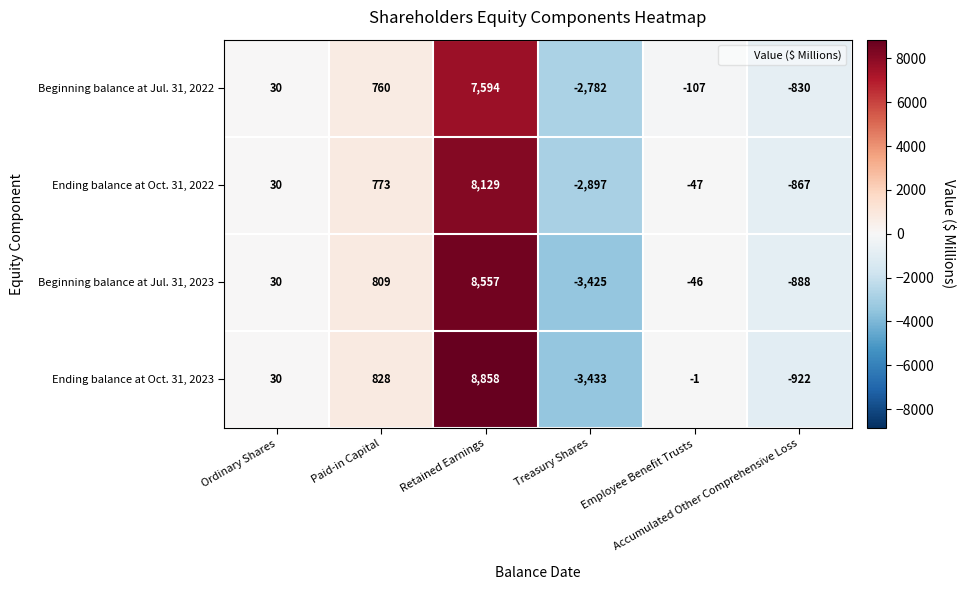

What is the difference between the second highest and second lowest values in the Beginning balance at Jul. 31, 2022 series?

1590